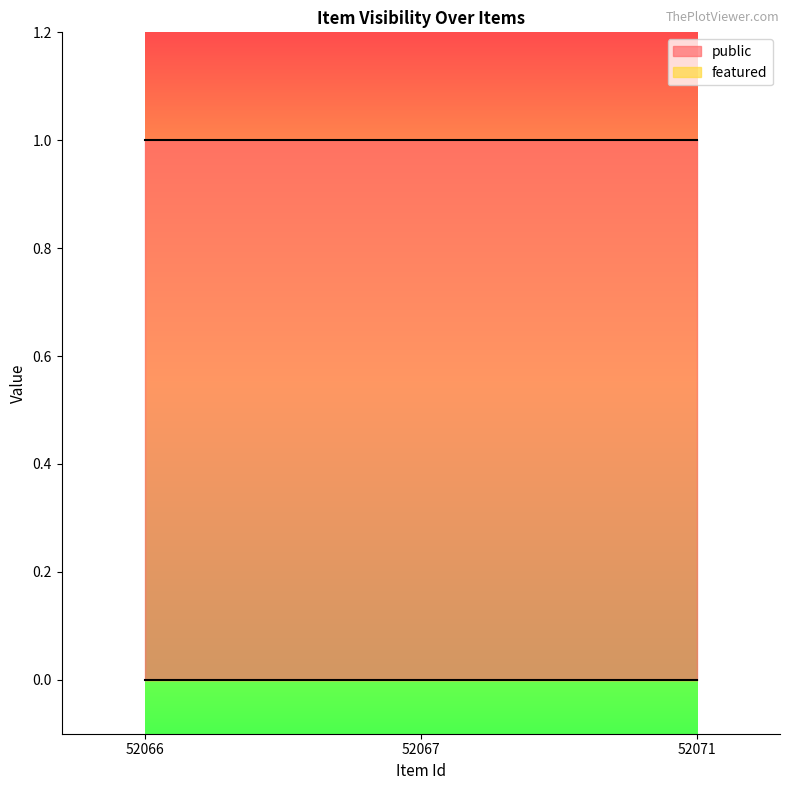

What are all the series names shown in the legend?

public, featured